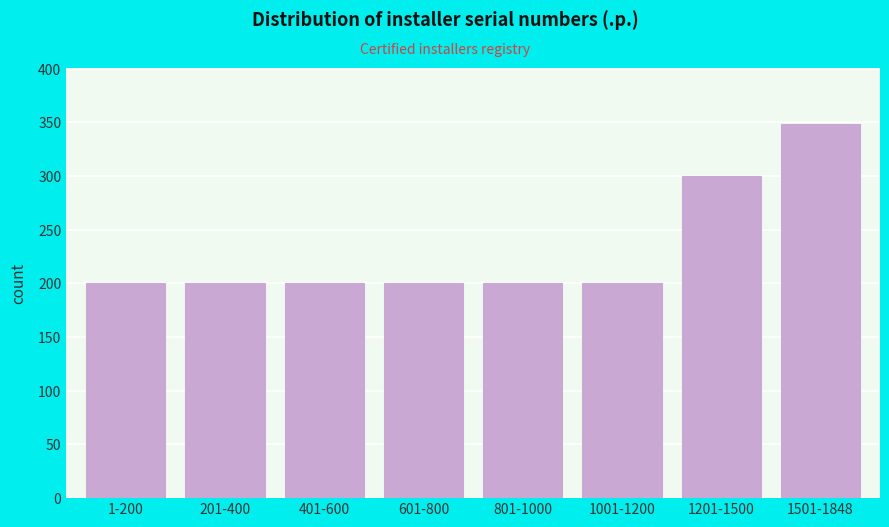

Reading left to right, extract all data points from this chart.

1-200=200	201-400=200	401-600=200	601-800=200	801-1000=200	1001-1200=200	1201-1500=300	1501-1848=348